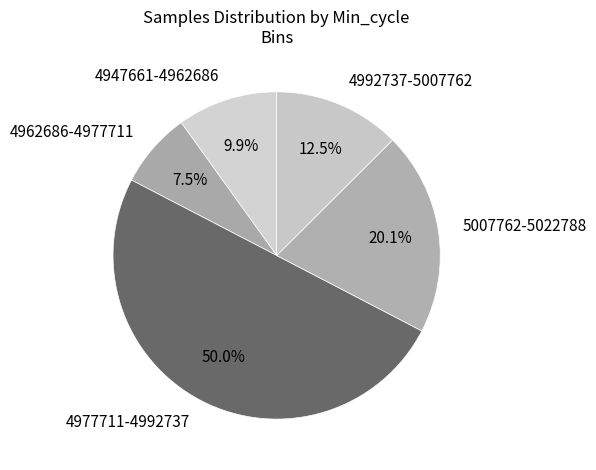

Is 4992737-5007762 the majority of the pie?

No